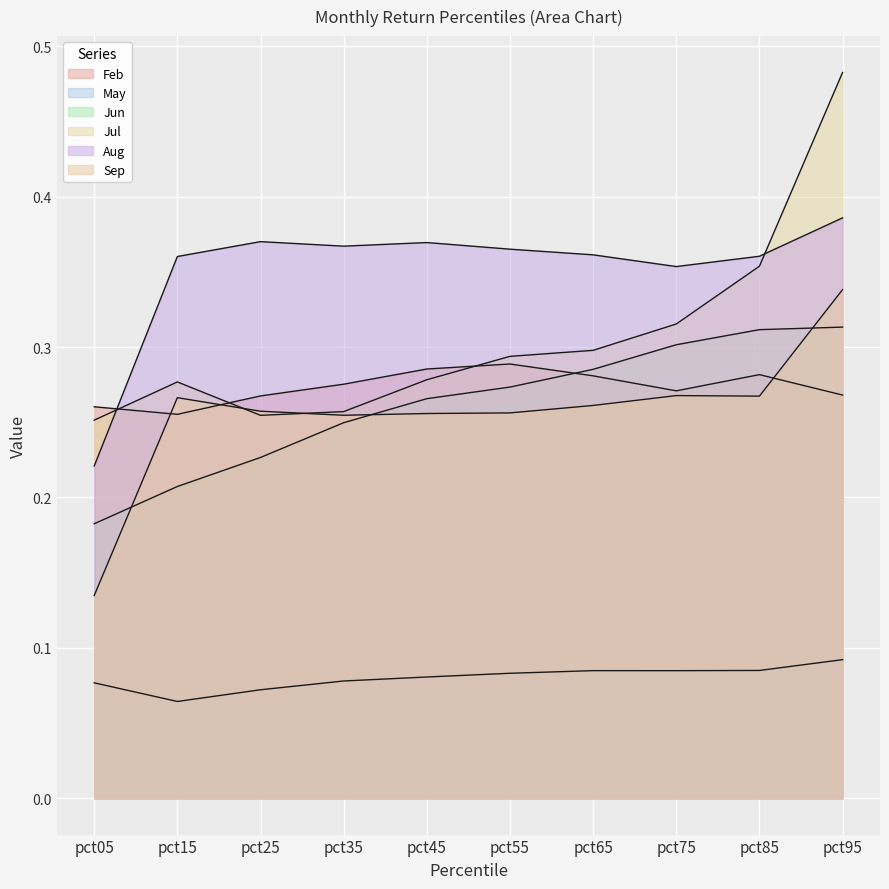

At pct95, list the series in order from smallest to largest.

May, Feb, Jun, Sep, Aug, Jul